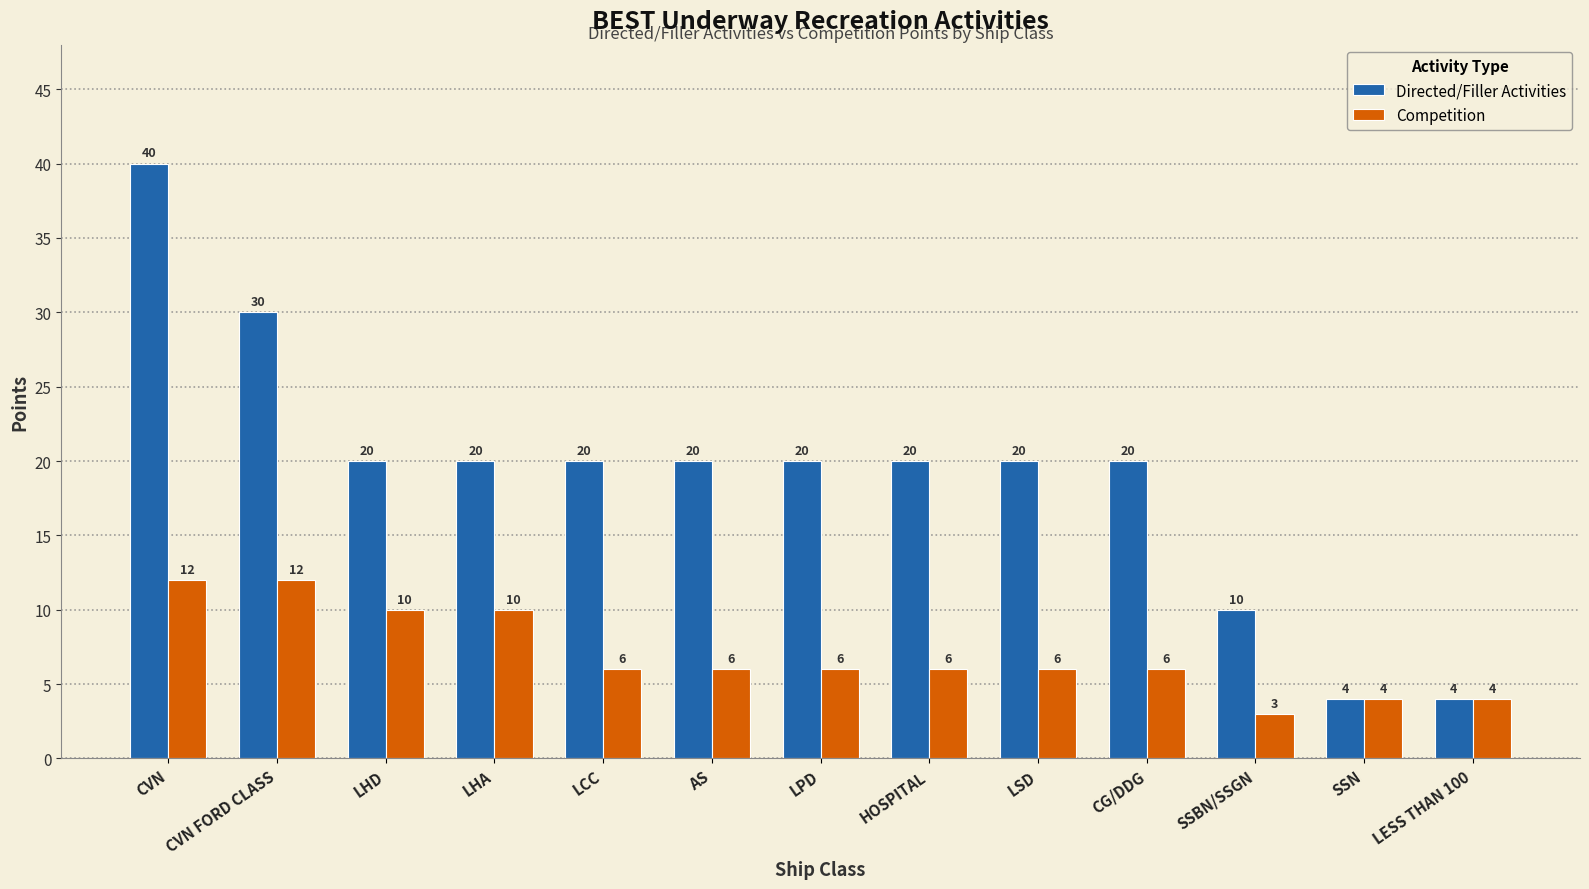

Which series has the widest spread of values?

Directed/Filler Activities